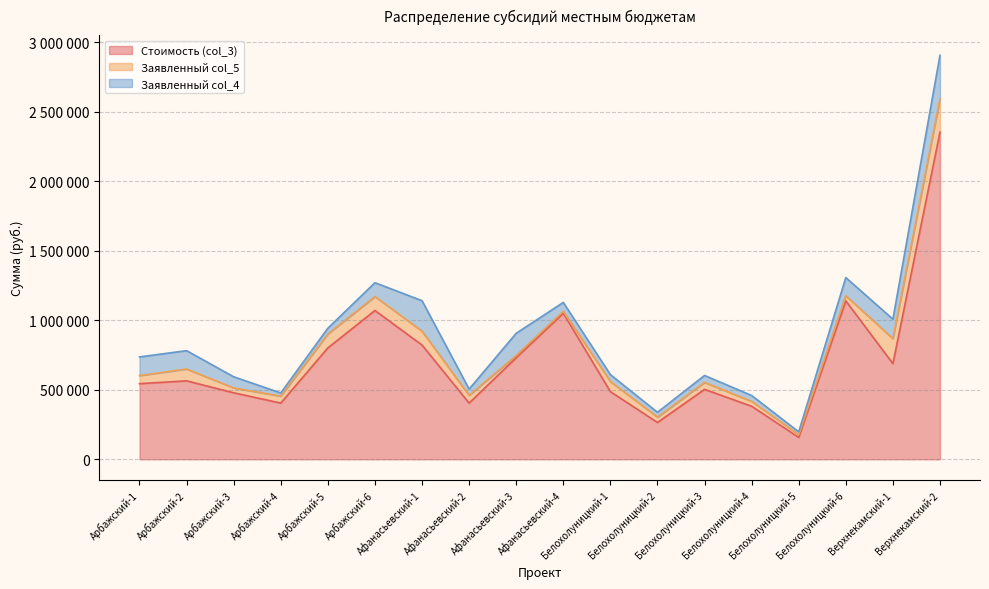

What are all the series names shown in the legend?

Стоимость (col_3), Заявленный col_5, Заявленный col_4